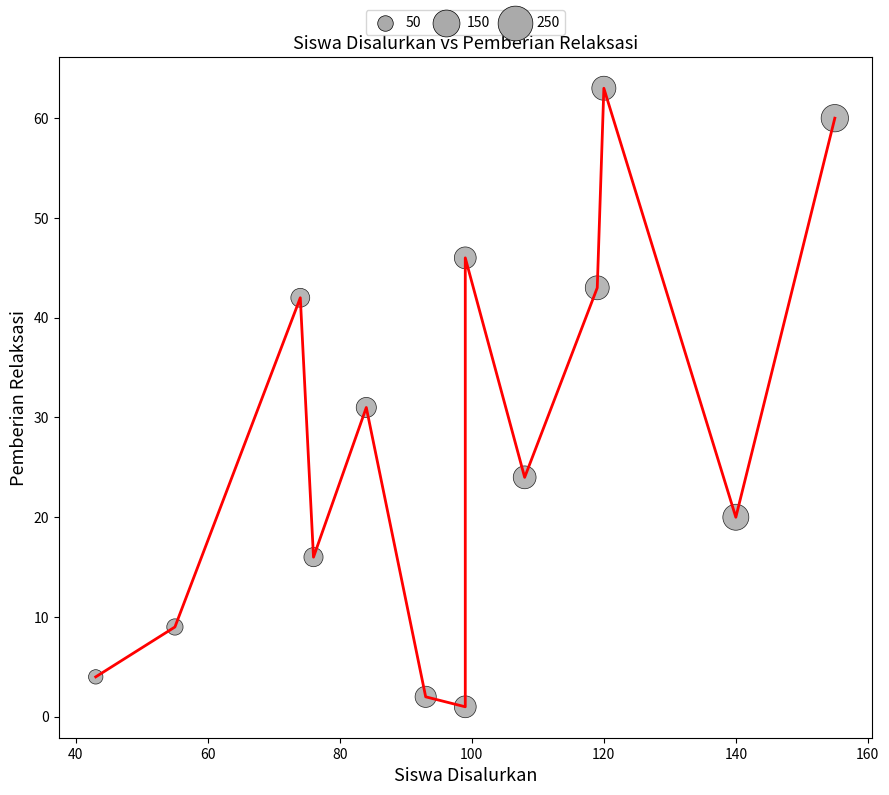

What is the range of Y values (max minus min)?

62